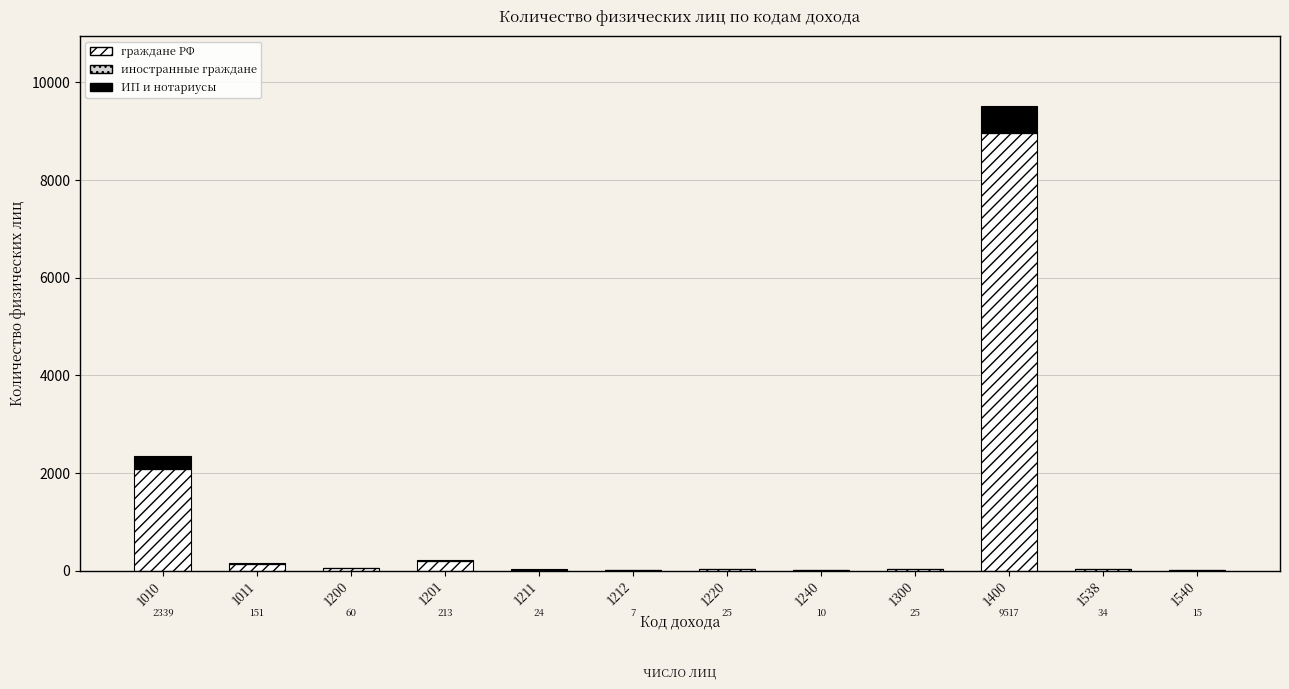

At which category is the sum across all series the highest?

1400